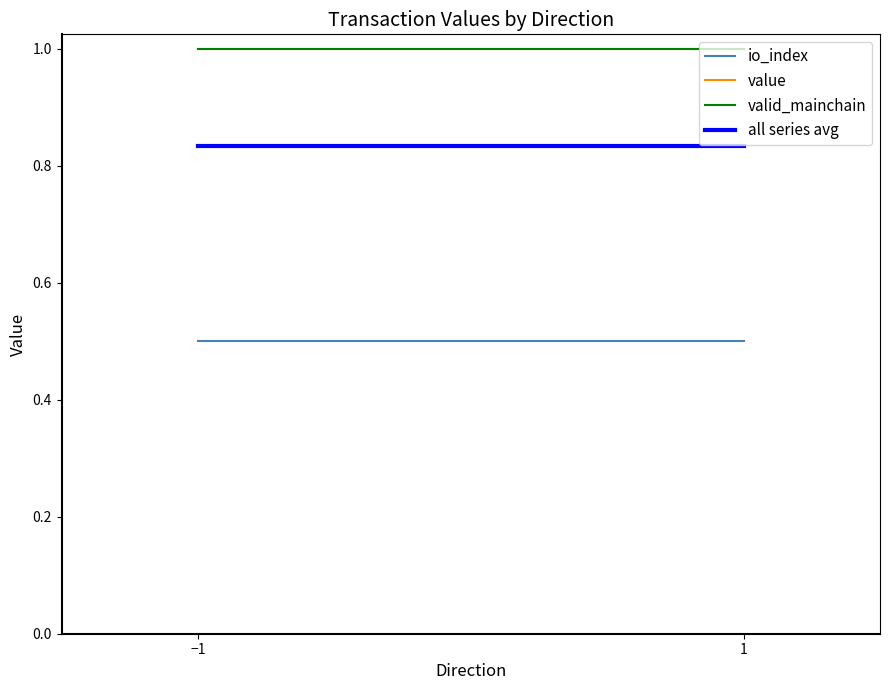

What is the difference between the highest and lowest values at 1?

0.5